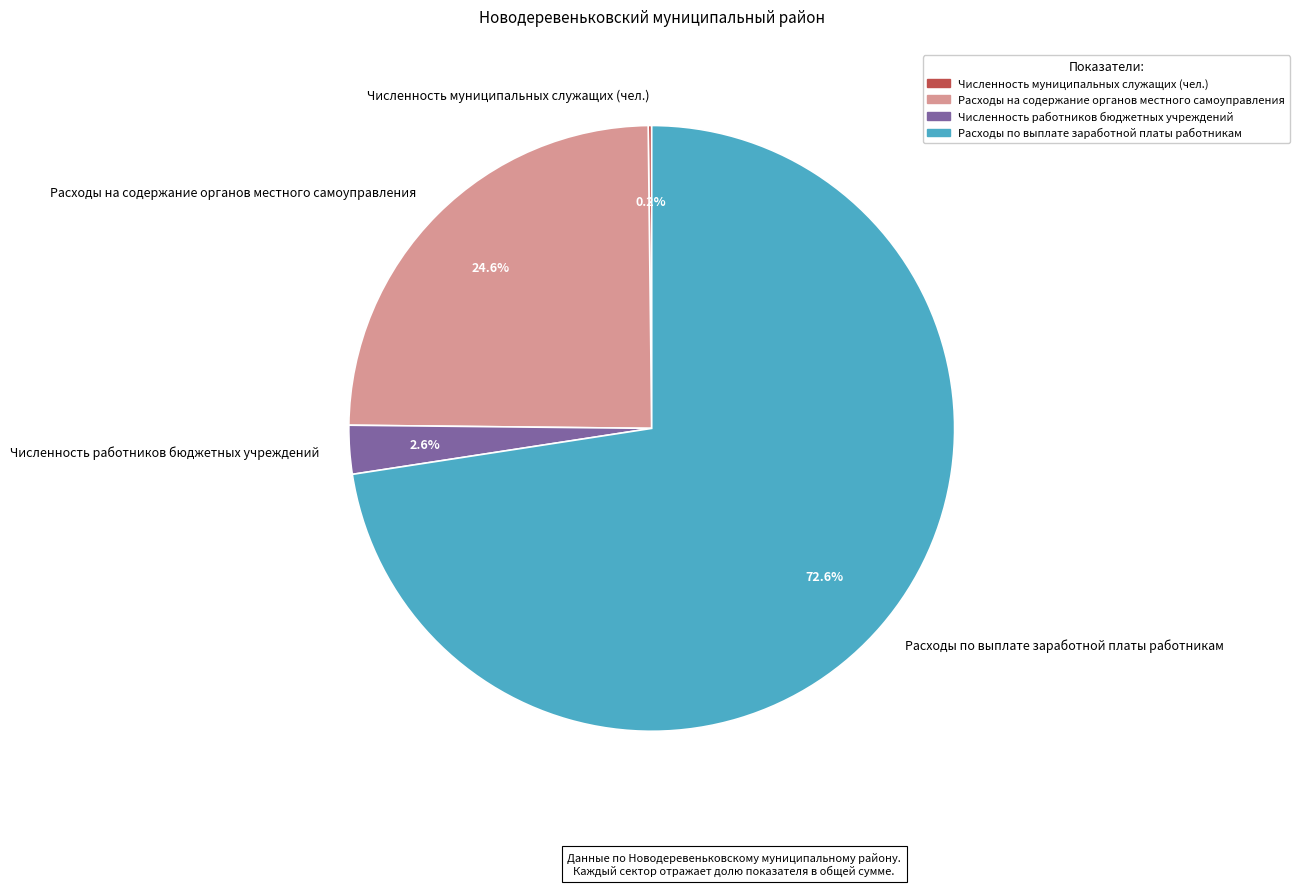

Which category has the biggest portion of the pie?

Расходы по выплате заработной платы работникам